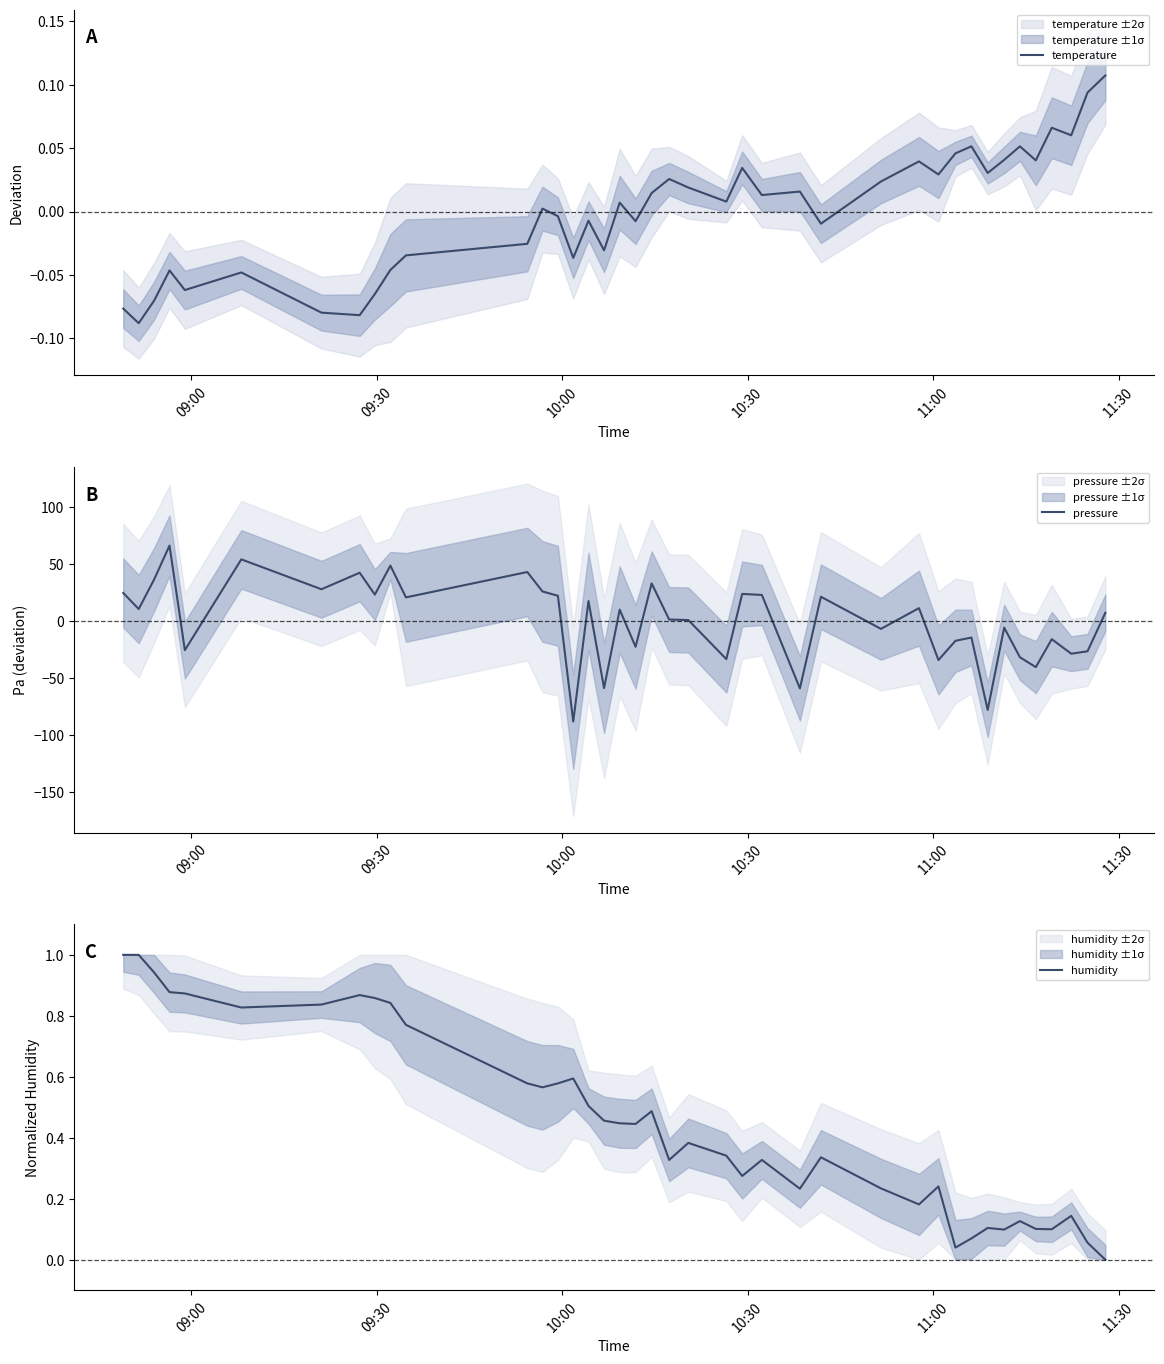

What is the lowest value of the pressure series?

-88.2